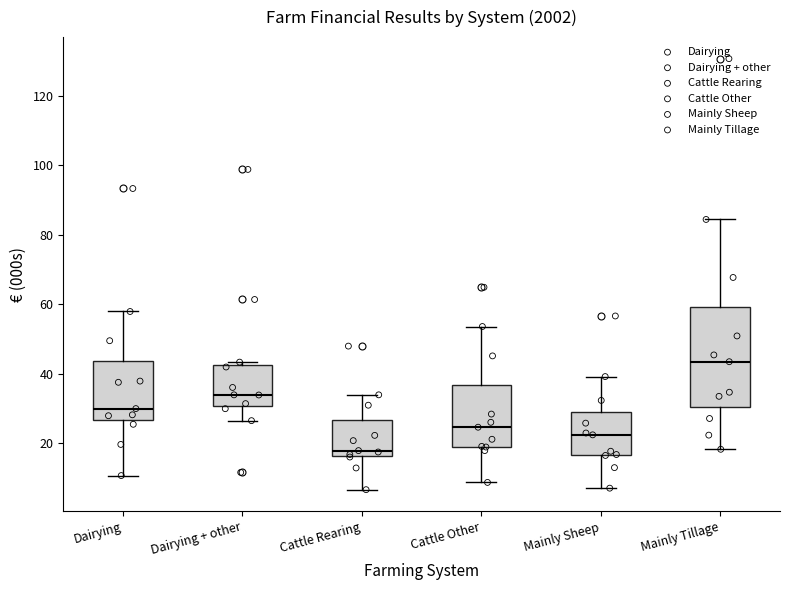

Comparing the boxes themselves (not the whiskers), which one is the tallest?

Mainly Tillage